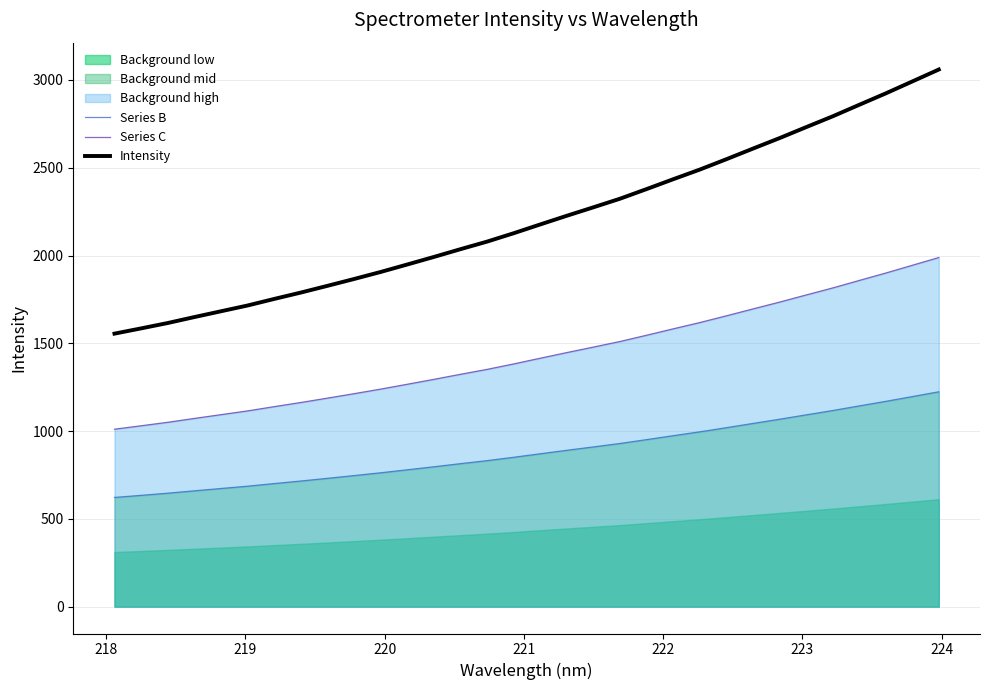

True or false: Series C and Series B cross at least once.

False